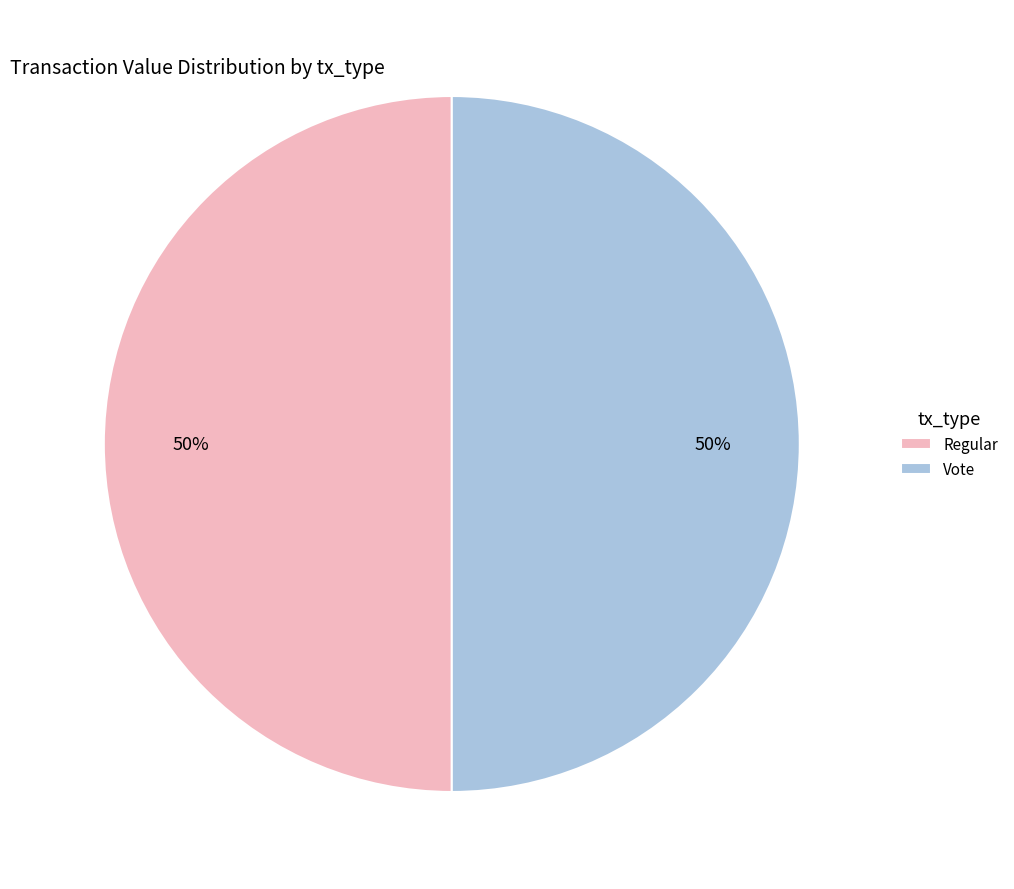

How many slices are in this pie chart?

2